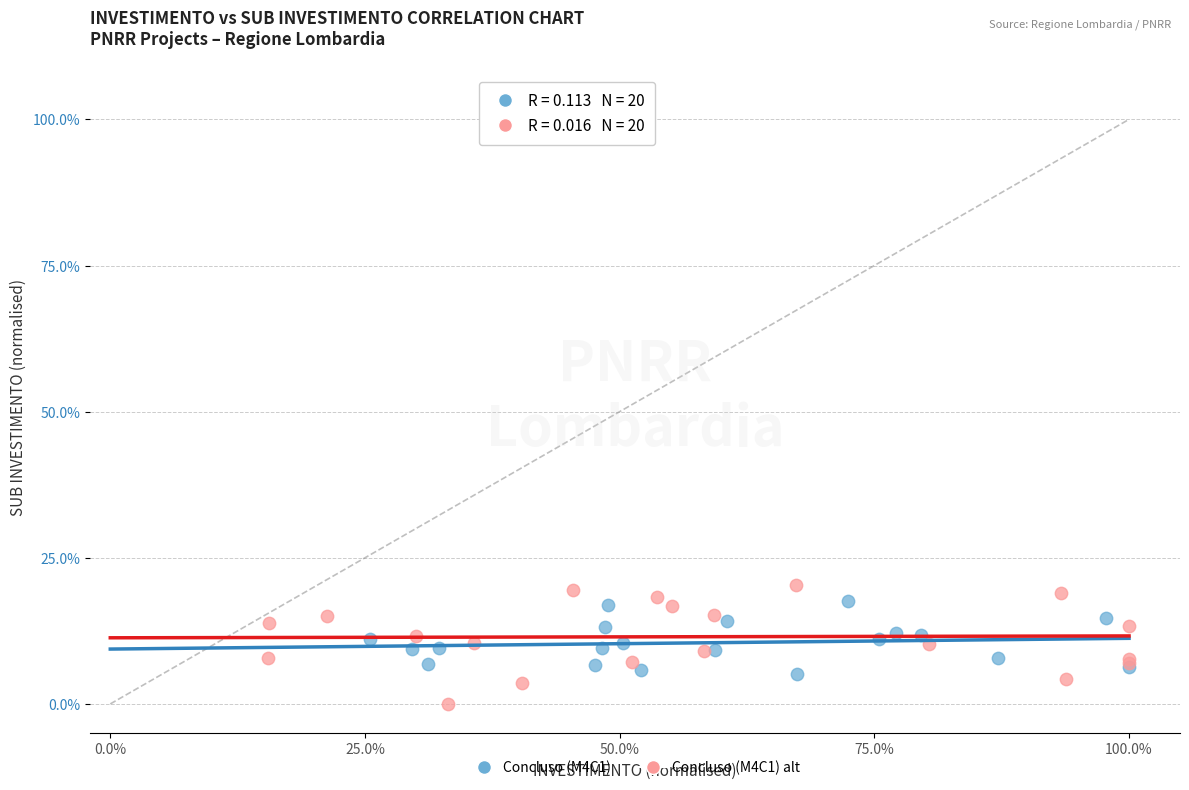

What are all the series names shown in the legend?

Concluso (M4C1), Concluso (M4C1) alt